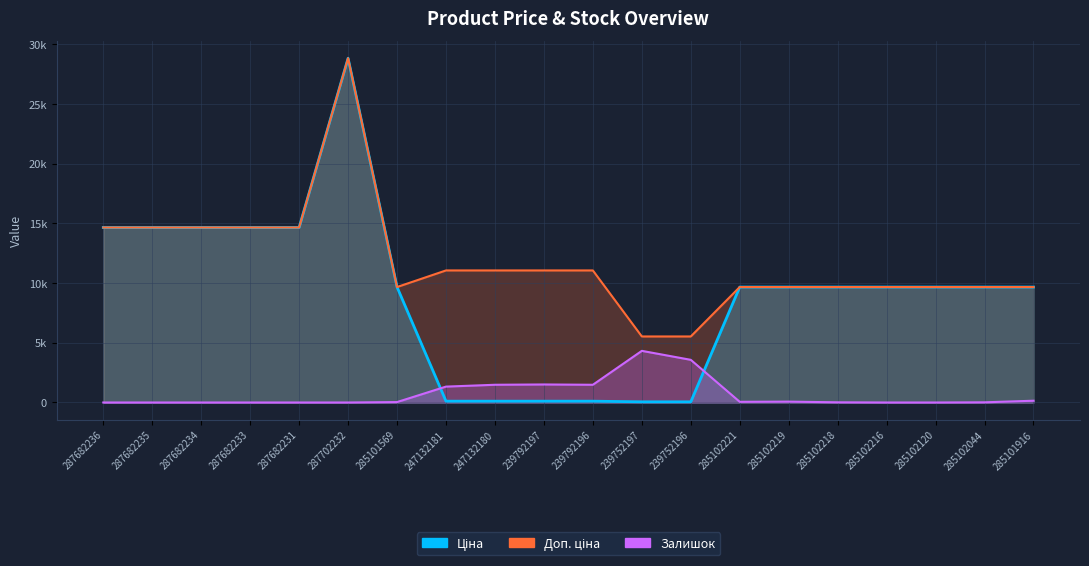

What is the spread (max minus min) of values at 239792197?

10944.5